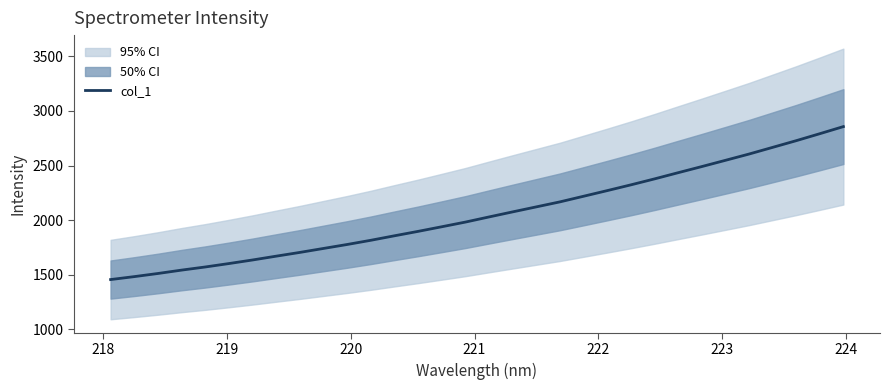

What is the smallest value displayed?

1455.4